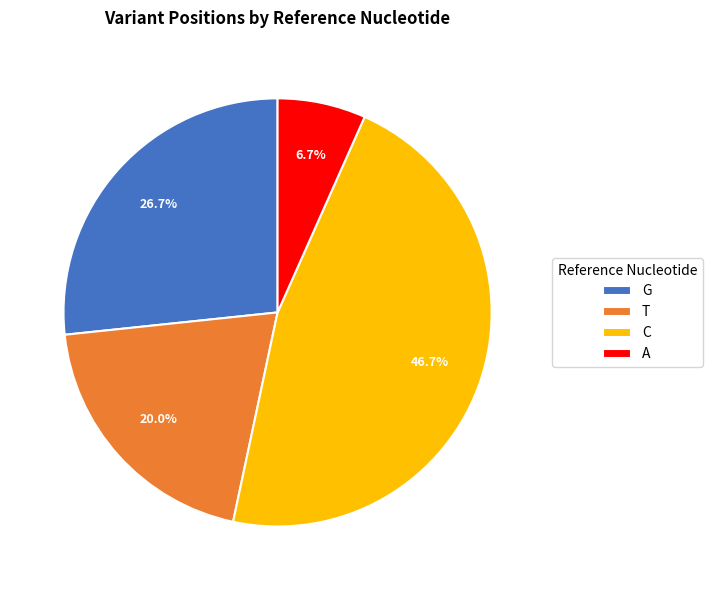

Rank the categories by value from lowest to highest.

A, T, G, C